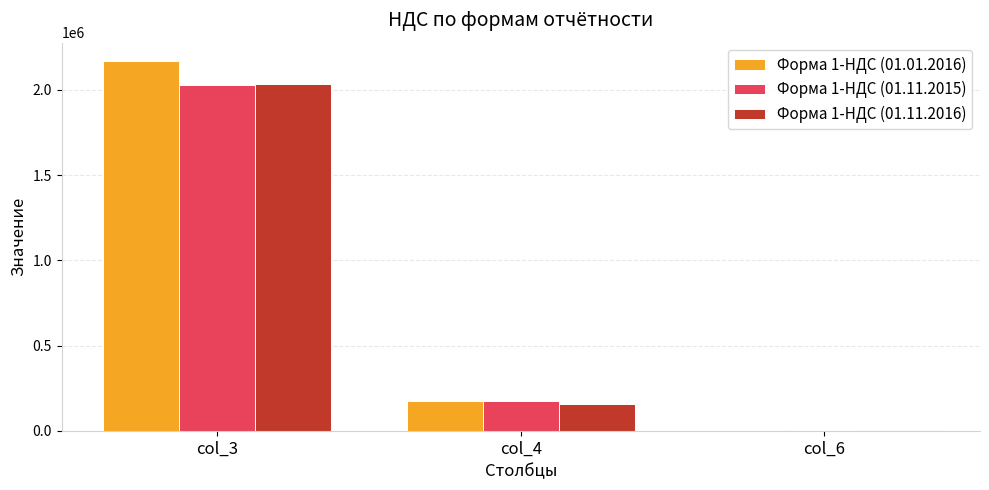

Does the chart contain stacked bars?

No